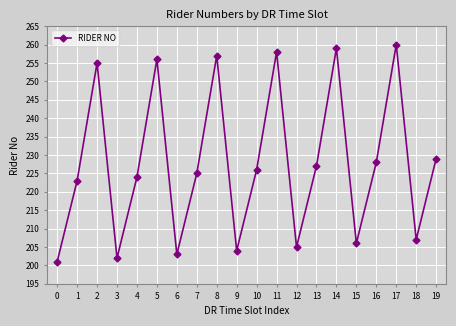

How many series are shown in this chart?

1